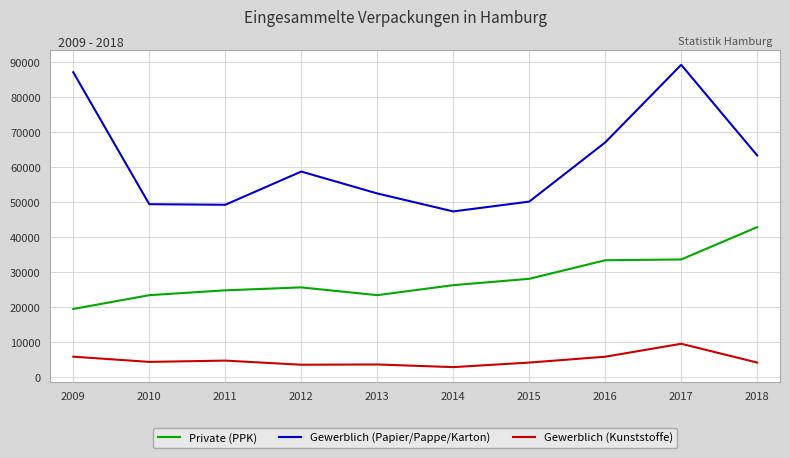

What is the spread (max minus min) of values at 2015?

45974